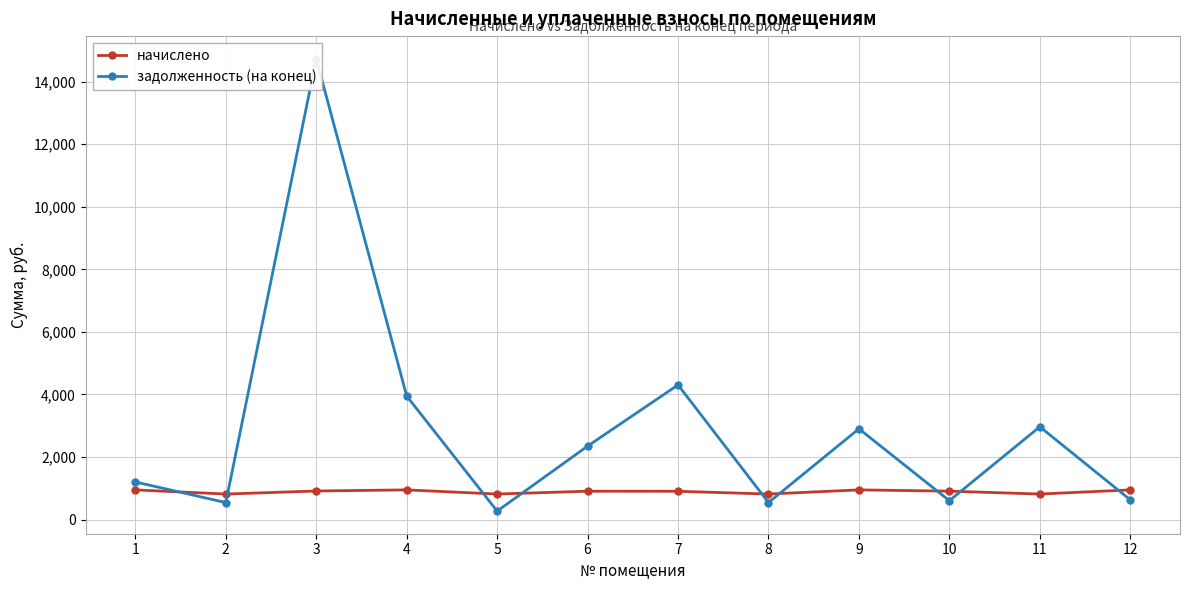

Which series changed the most between 6 and 12?

задолженность (на конец)